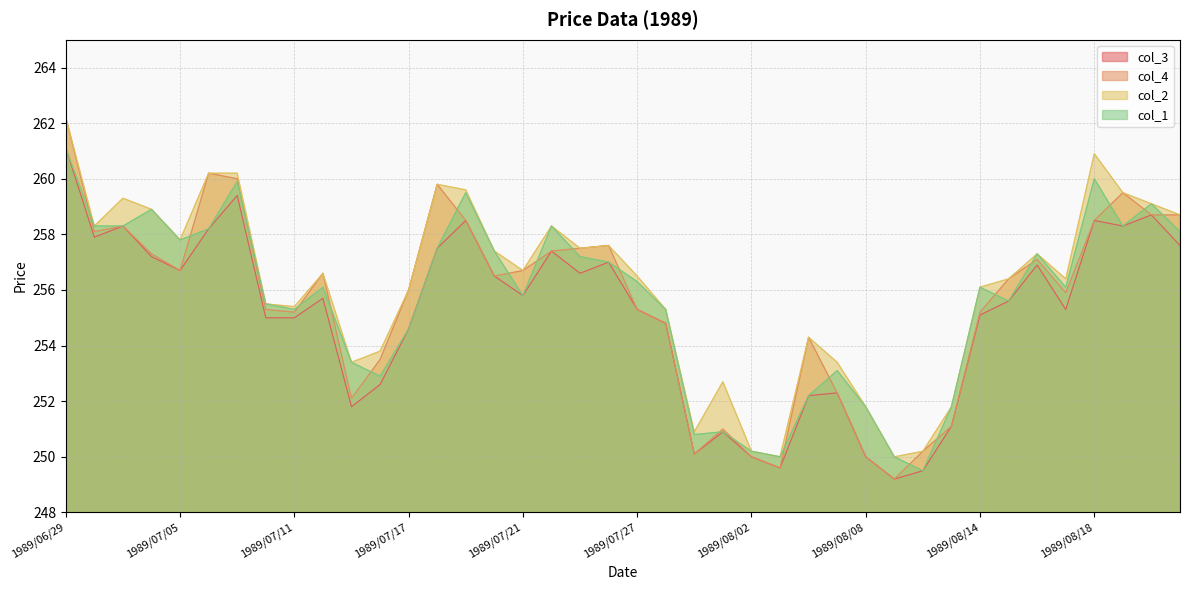

Which category has the highest value across all series?

1989/06/29